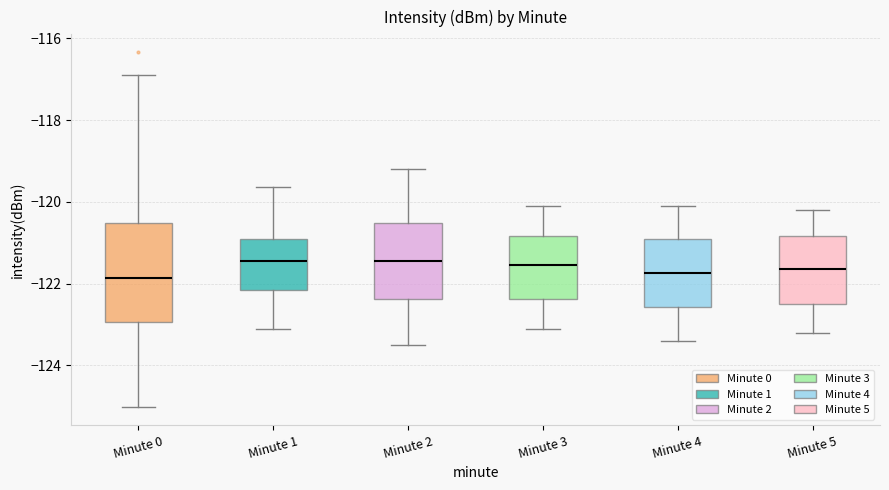

Where is the upper edge of the box for Minute 3 on the y-axis? The values are not printed on the chart, so give them approximately, as read against the axis.

-120.8